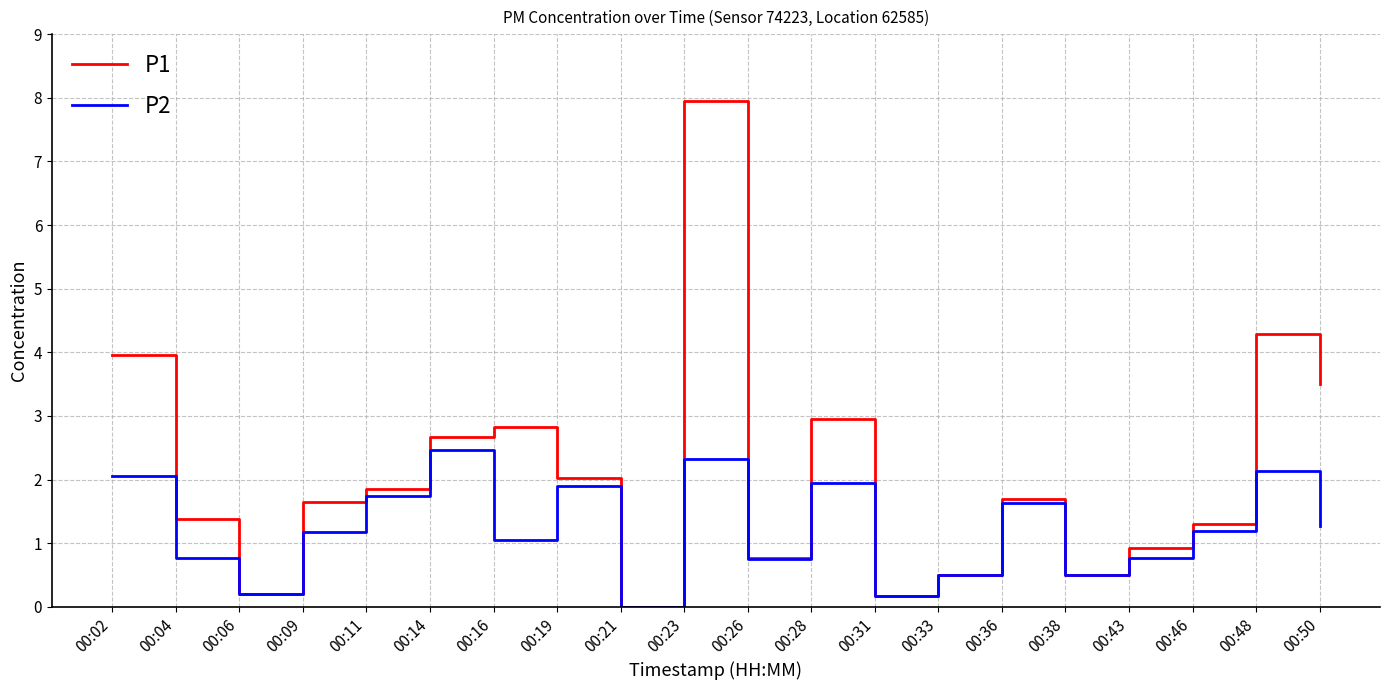

Where is the first local maximum for P1?

00:16